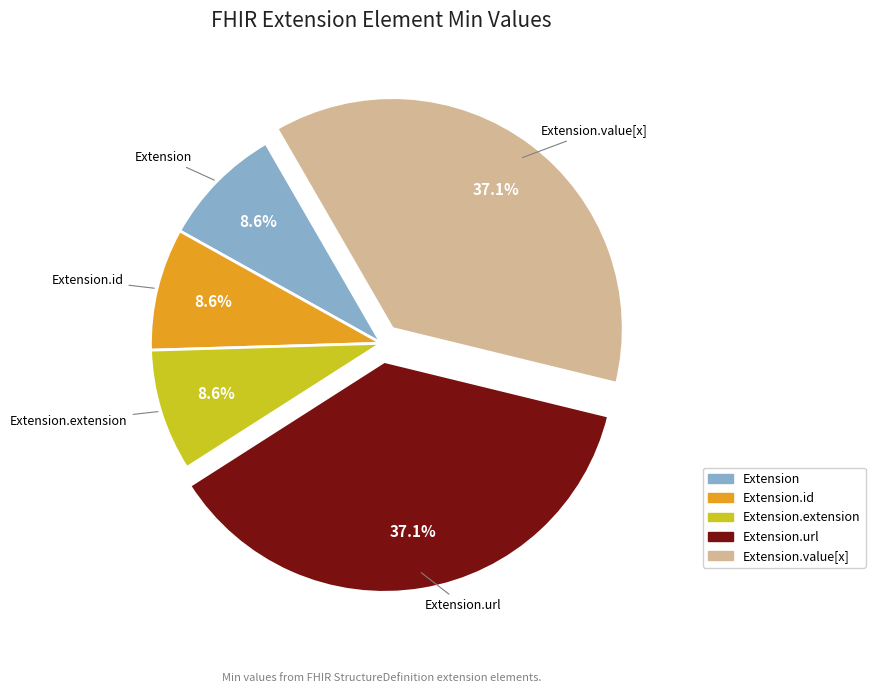

To the nearest percent, what is the average slice percentage?

20%